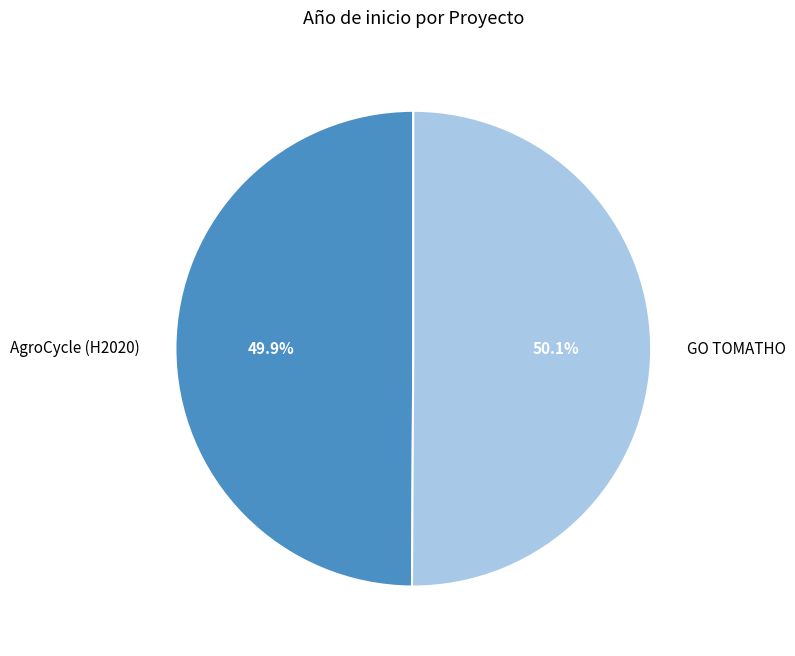

The AgroCycle (H2020) slice represents 56% of the pie. True or false?

False